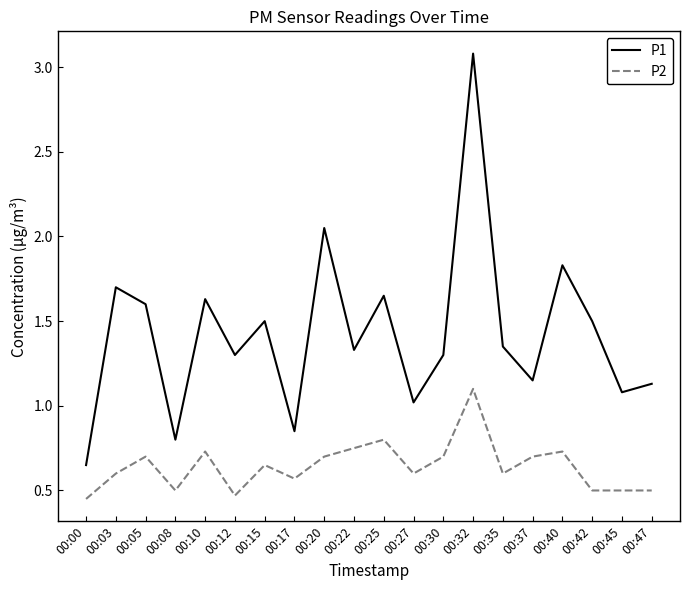

List the series in order of their overall mean, lowest first.

P2, P1